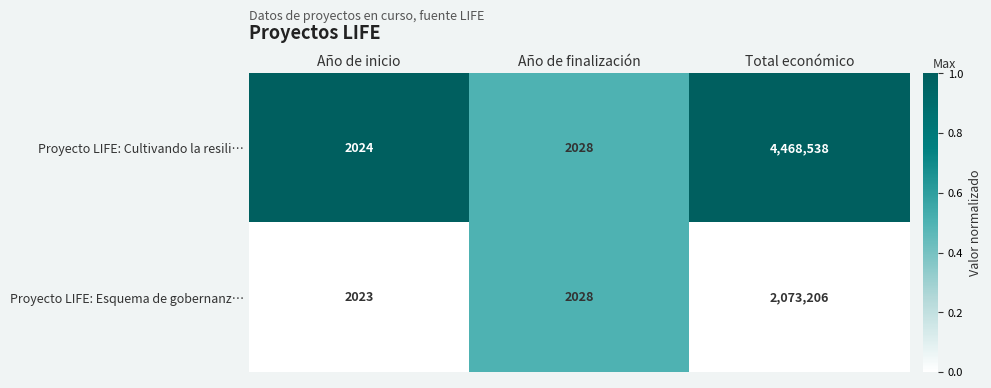

Which series has the largest total across all categories?

Proyecto LIFE: Cultivando la resili…